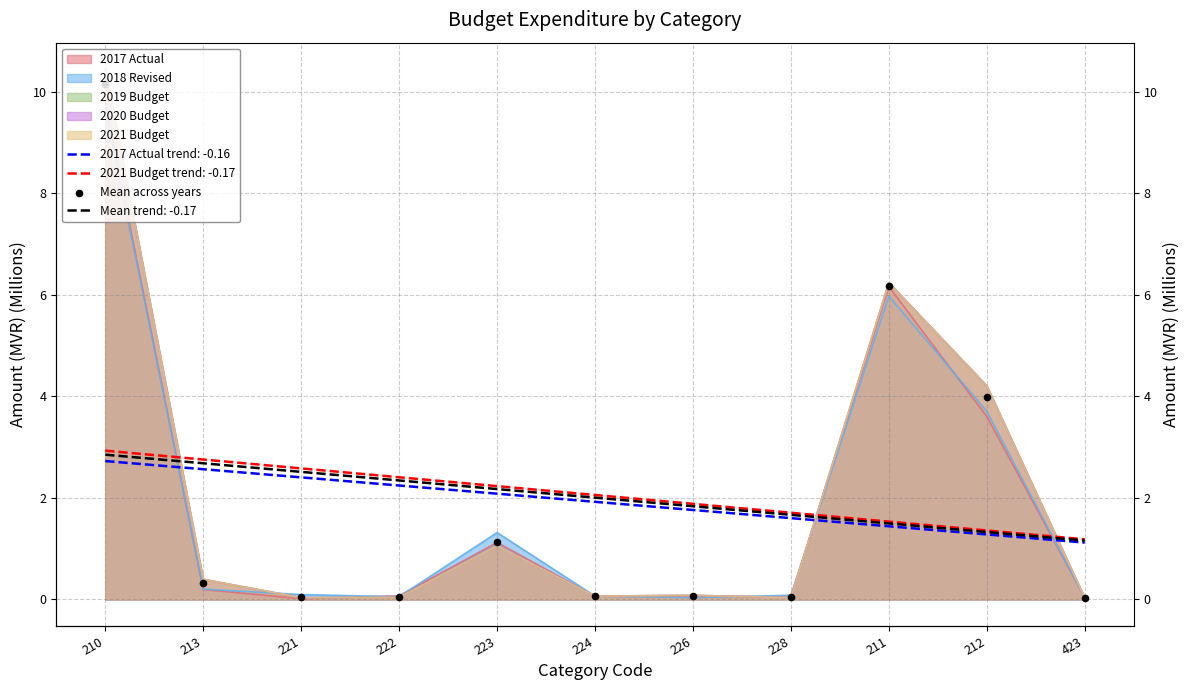

Which has a higher value, 226 or 228?

226